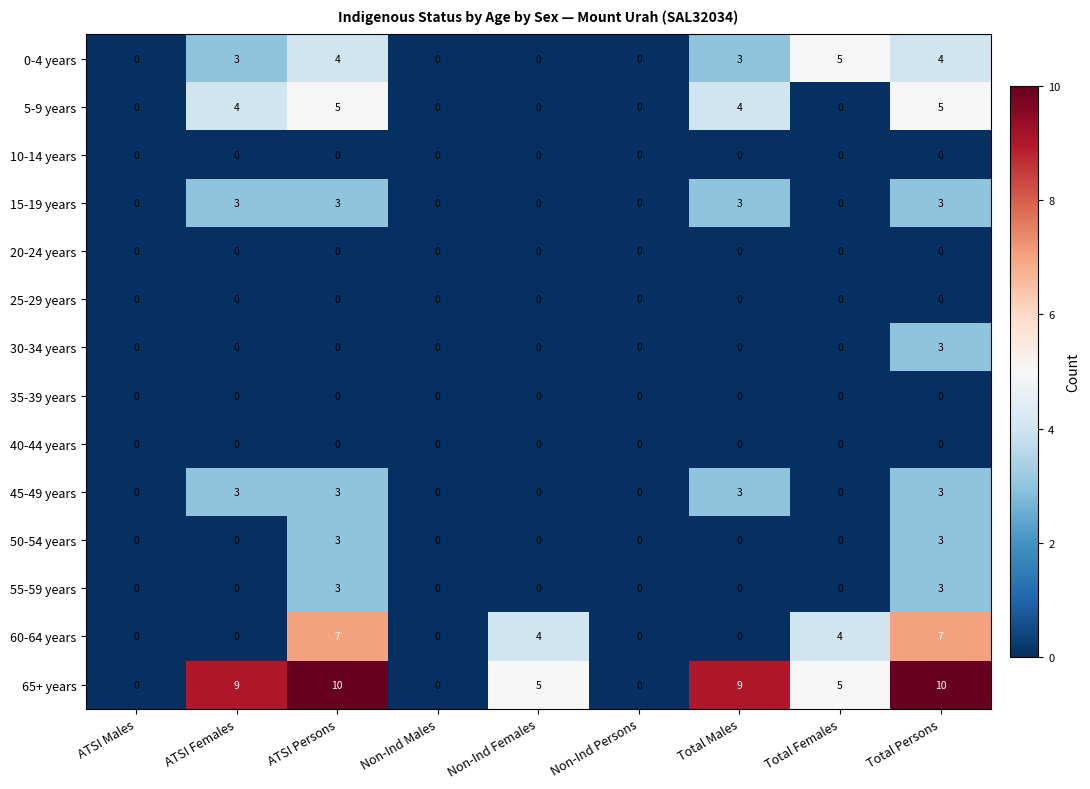

The value of 5-9 years at Total Males is 6. True or false?

False